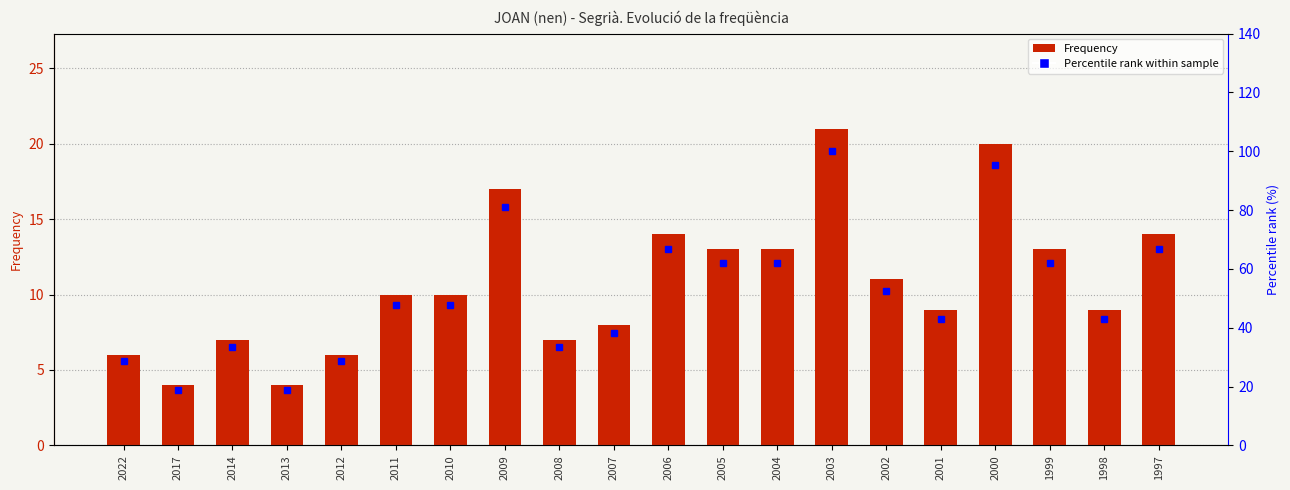

Which has a higher value, 2017 or 2022?

2022